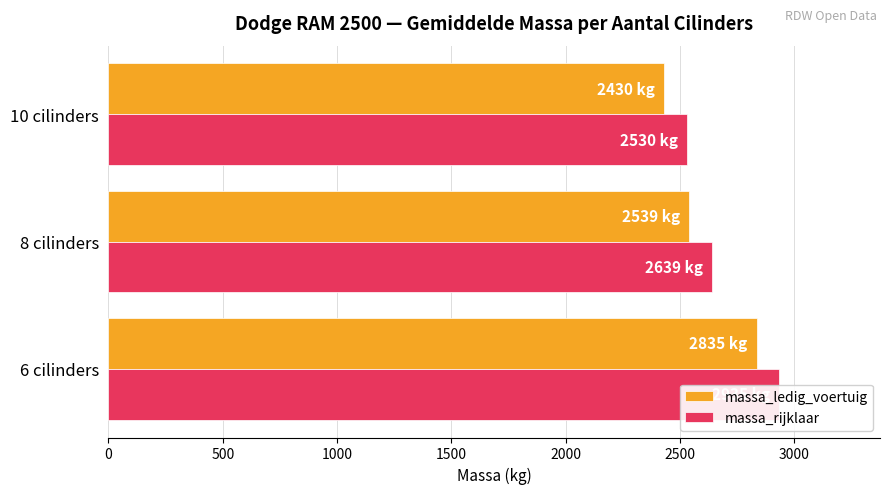

Is the value of massa_rijklaar at 500 greater than the value of massa_ledig_voertuig at 500?

Yes